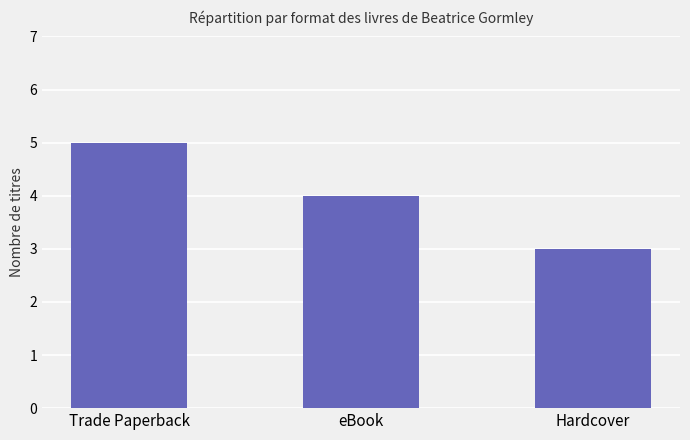

At which label does the data first exceed 4?

Trade Paperback